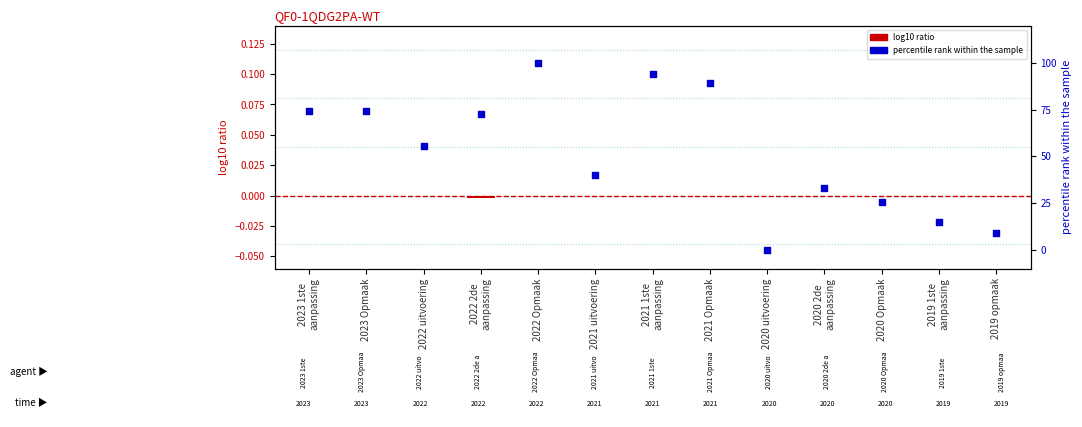

Which series has the largest Y range (max minus min)?

percentile rank within the sample